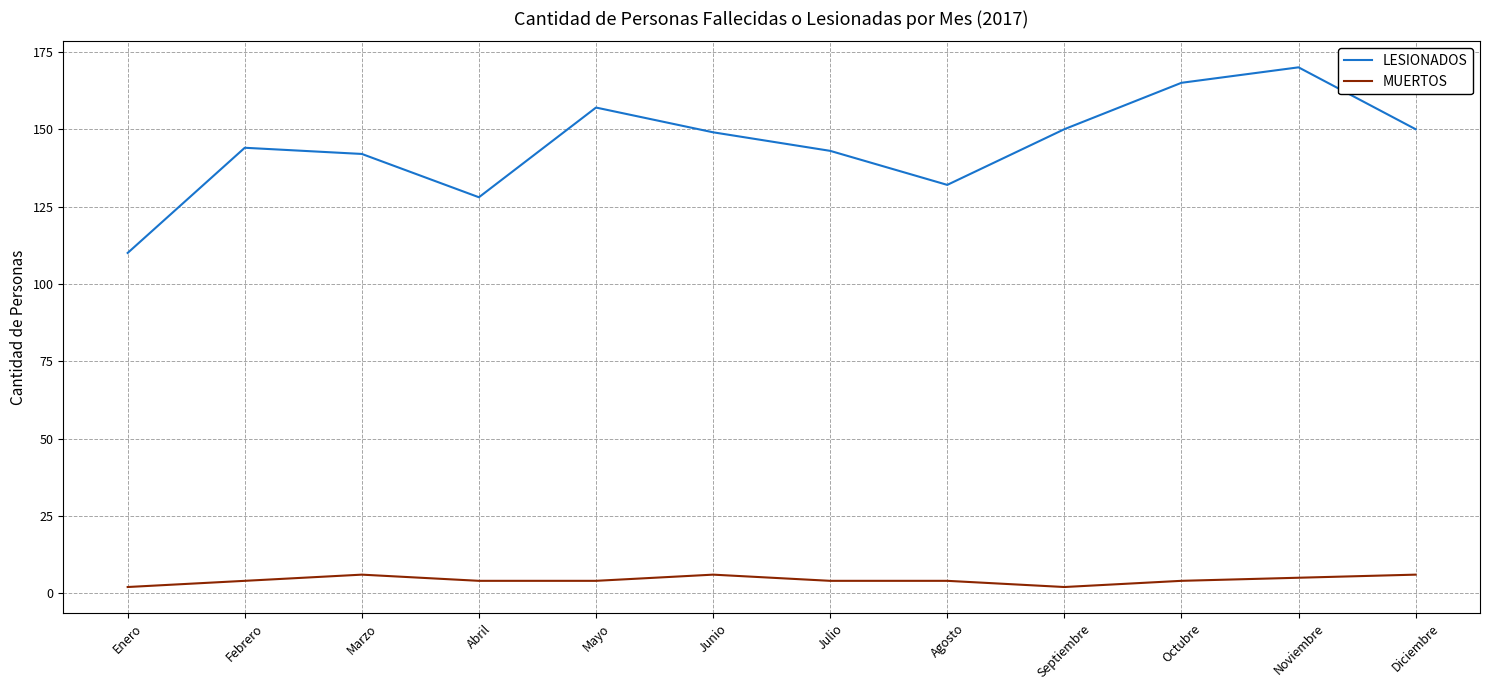

Read the MUERTOS value at Julio.

4